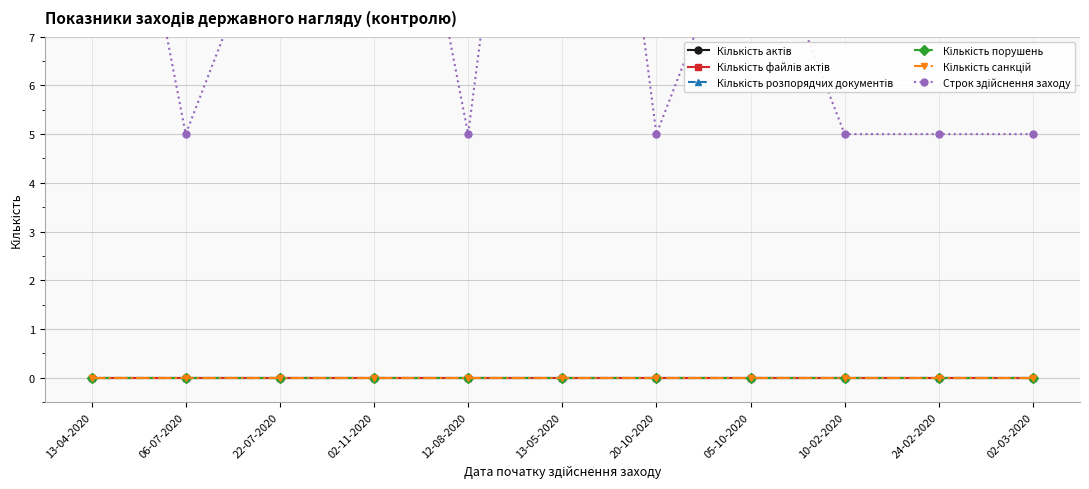

Count the number of data series in this chart.

6